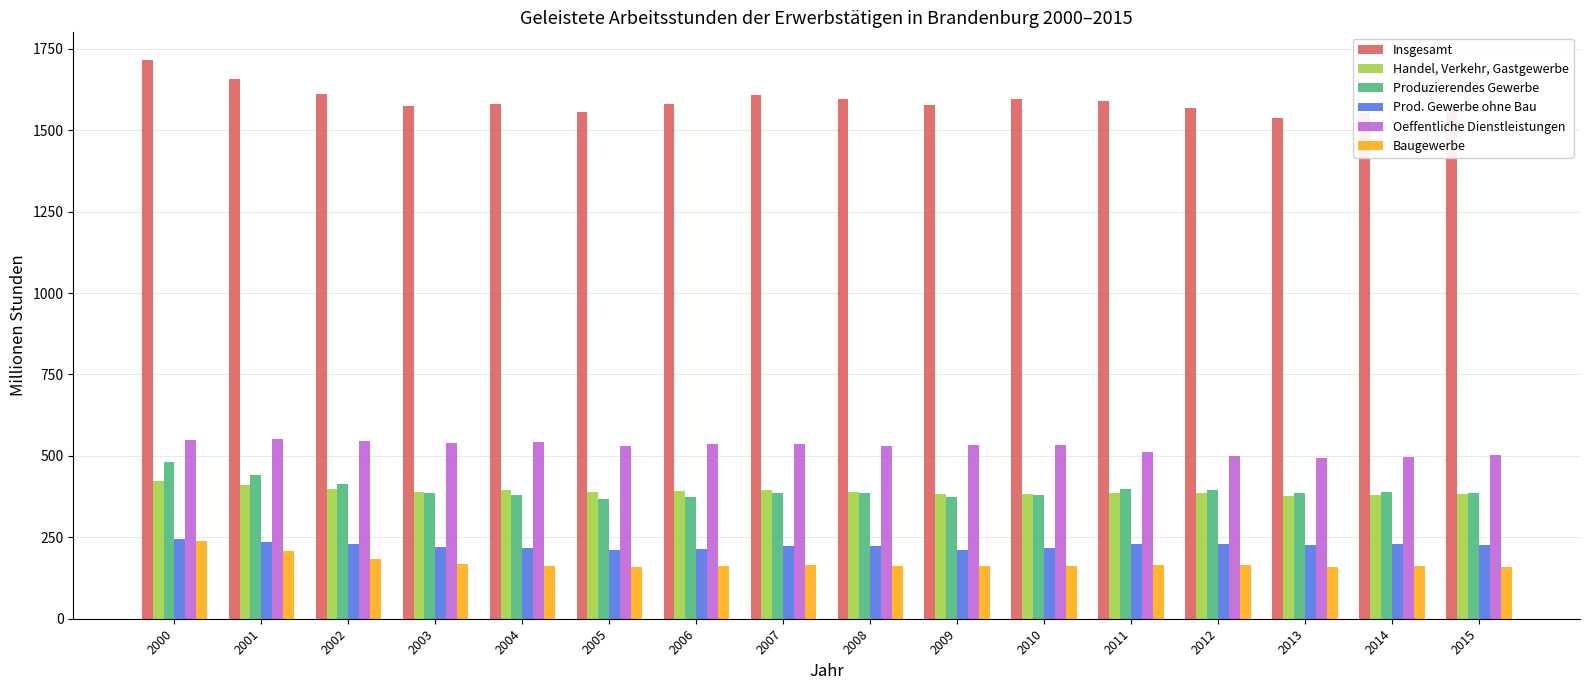

What are all the series names shown in the legend?

Insgesamt, Handel, Verkehr, Gastgewerbe, Produzierendes Gewerbe, Prod. Gewerbe ohne Bau, Oeffentliche Dienstleistungen, Baugewerbe